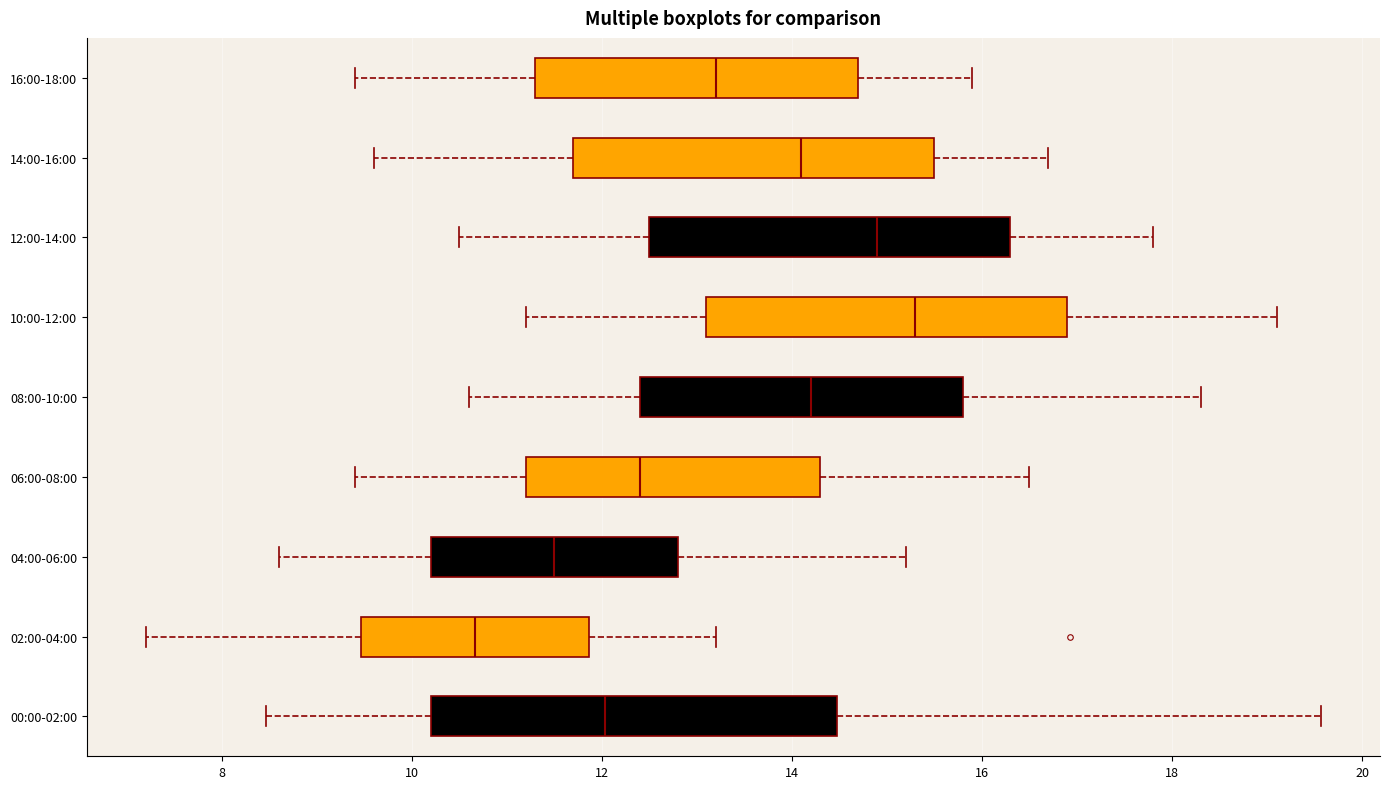

Reading bottom to top, transcribe this box plot: for each box, give where its median line is, the range the box spans, and where its two whiskers end, as read against the x-axis. The values are not printed on the chart, so give them approximately, as read against the axis.

00:00-02:00: median 12.0, box 10.2 to 14.4, whiskers 8.4 to 19.6
02:00-04:00: median 10.6, box 9.4 to 11.8, whiskers 7.2 to 13.2
04:00-06:00: median 11.6, box 10.2 to 12.8, whiskers 8.6 to 15.2
06:00-08:00: median 12.4, box 11.2 to 14.4, whiskers 9.4 to 16.6
08:00-10:00: median 14.2, box 12.4 to 15.8, whiskers 10.6 to 18.4
10:00-12:00: median 15.4, box 13.2 to 17.0, whiskers 11.2 to 19.2
12:00-14:00: median 15.0, box 12.6 to 16.4, whiskers 10.6 to 17.8
14:00-16:00: median 14.2, box 11.8 to 15.6, whiskers 9.6 to 16.8
16:00-18:00: median 13.2, box 11.4 to 14.8, whiskers 9.4 to 16.0